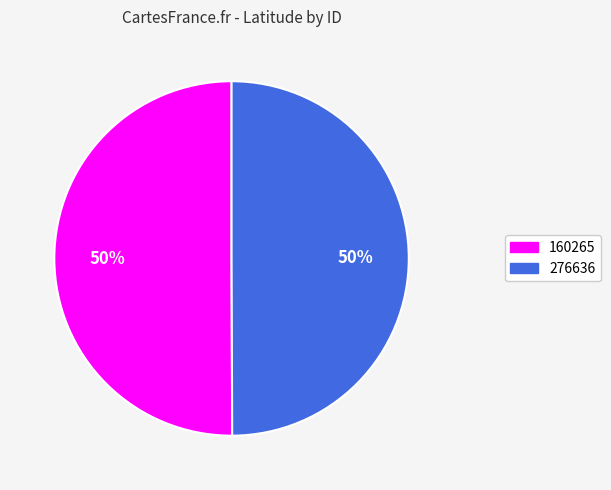

What is the ratio of the value at 160265 to the value at 276636?

1.0